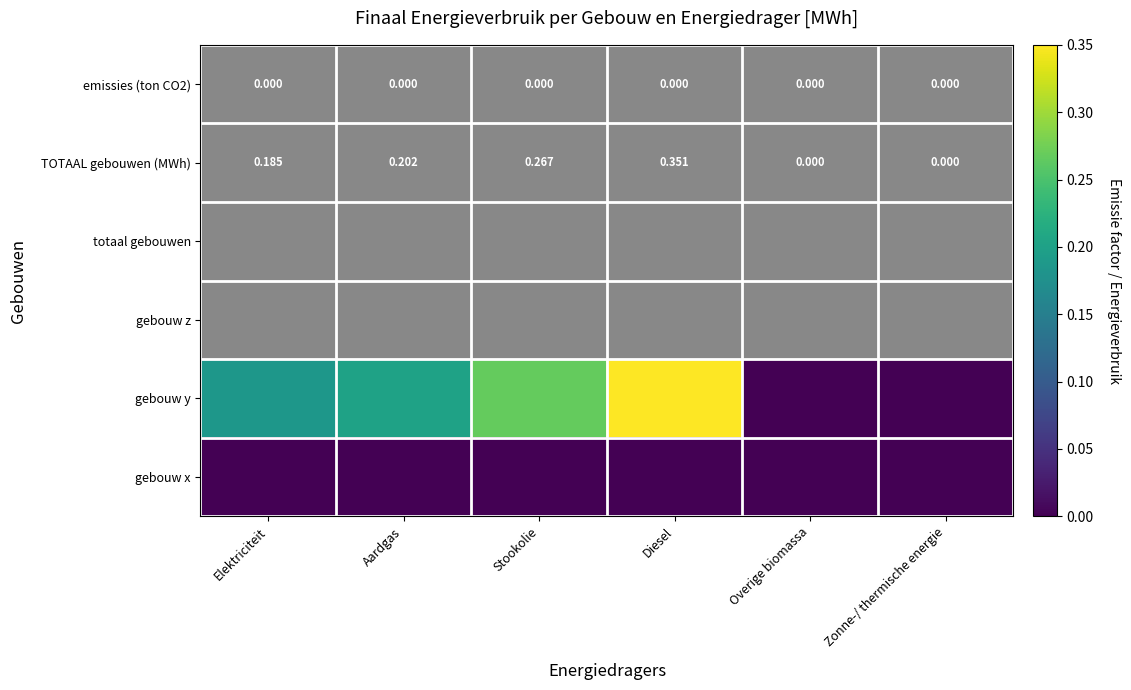

How many gebouw y values are between 0 and 1?

6